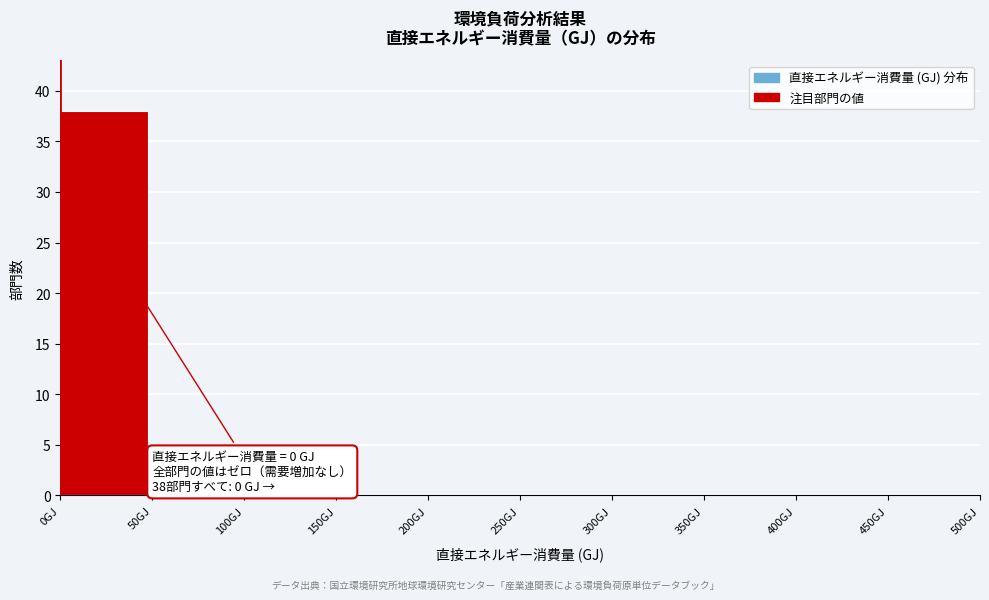

Over which range of the x-axis is the bar tallest?

0 to 50